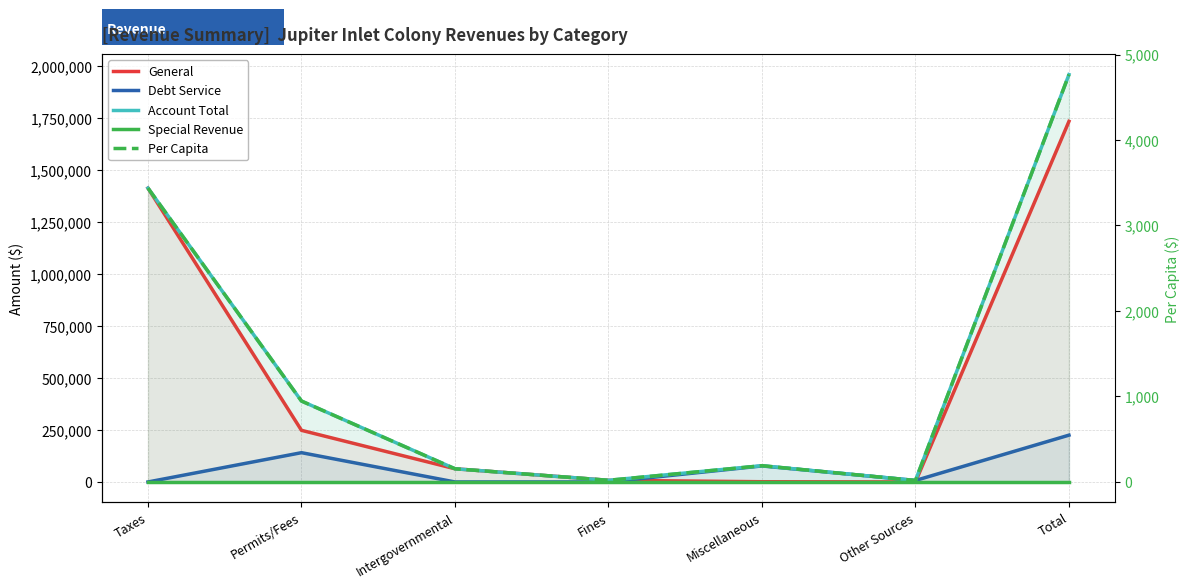

How many lines are shown in the chart?

5